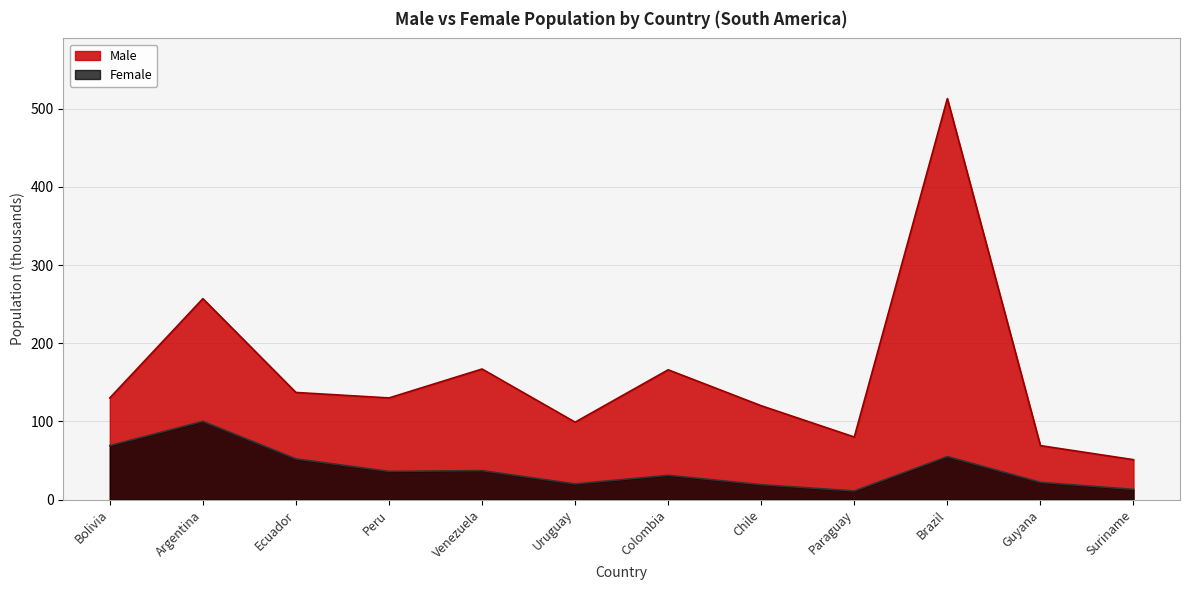

Reading right to left, what are all the values shown in this chart?

Male: 51	69	513	80	120	166	99	167	130	137	257	130
Female: 13	22	55	11	19	31	20	37	36	52	100	69